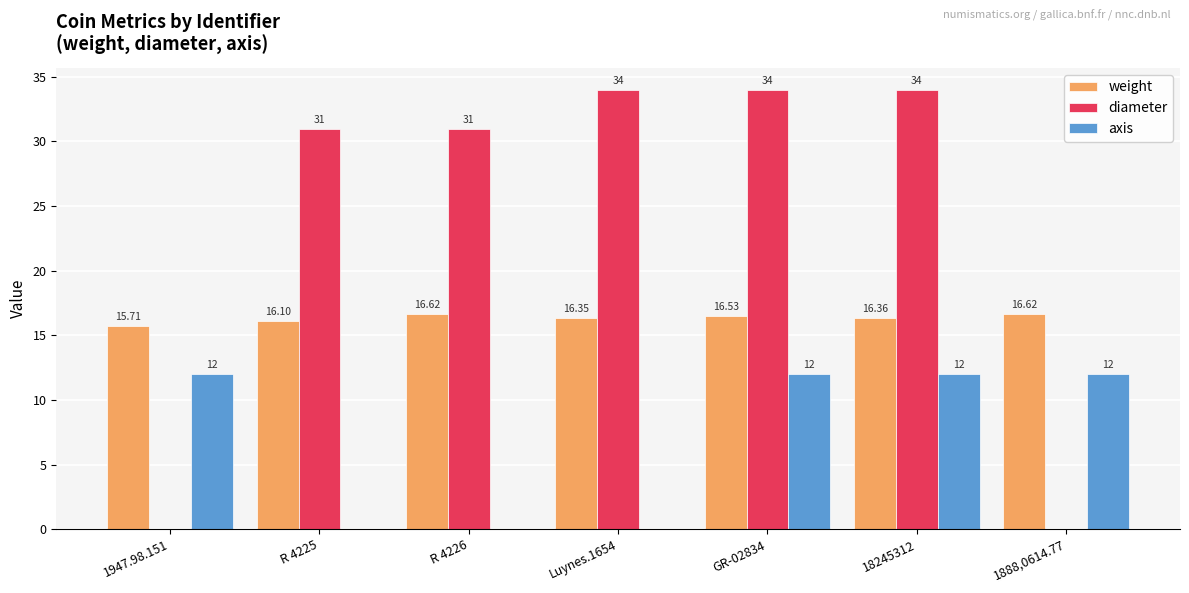

Is the value of weight at GR-02834 greater than the value of diameter at 1947.98.151?

Yes